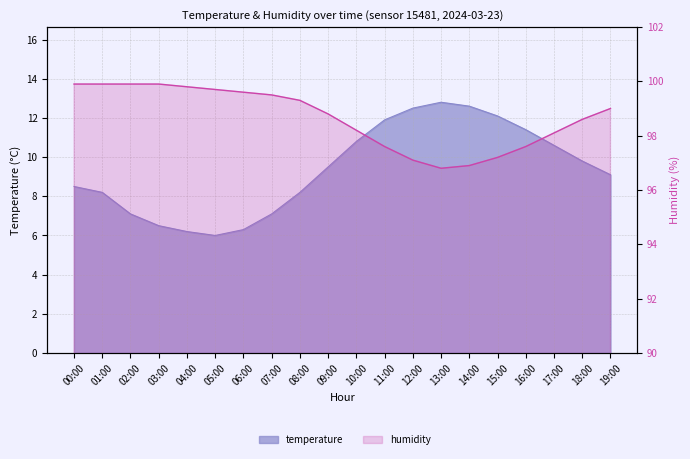

What is the total value across all series at 08:00?

107.5